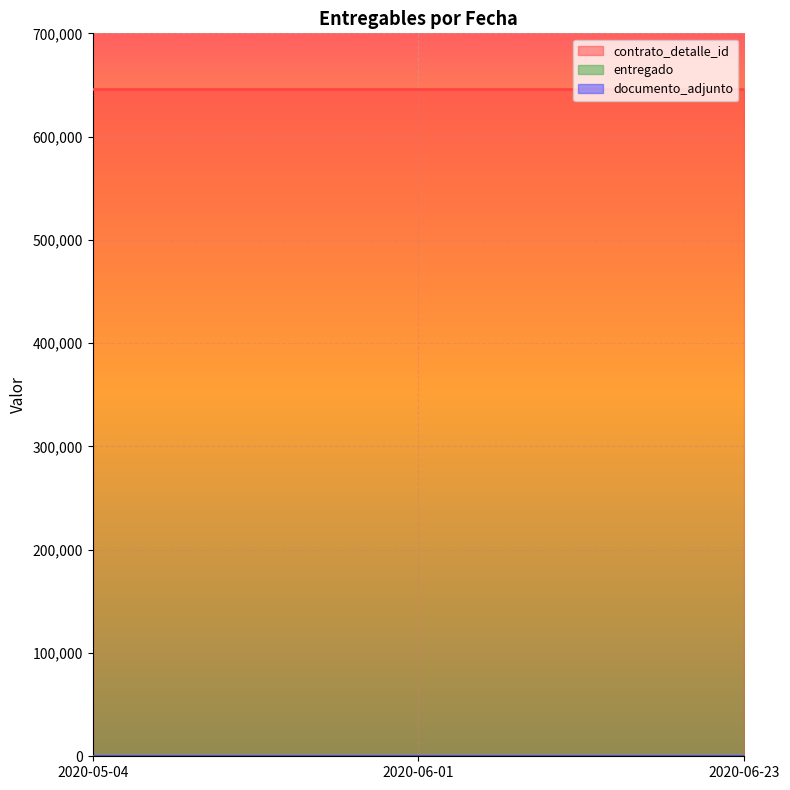

What is the highest value of the entregado series?

1